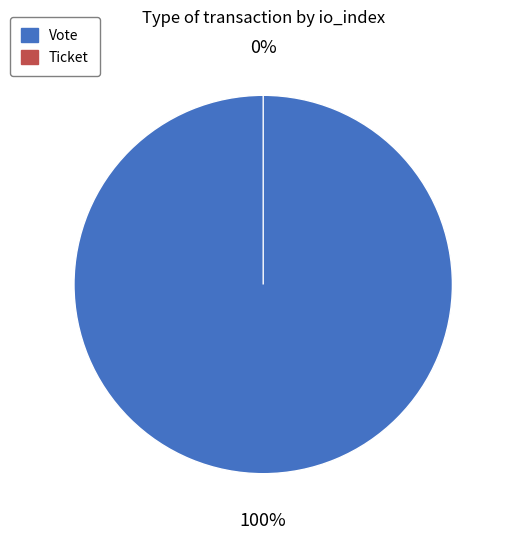

Which category has the smallest portion of the pie?

Ticket